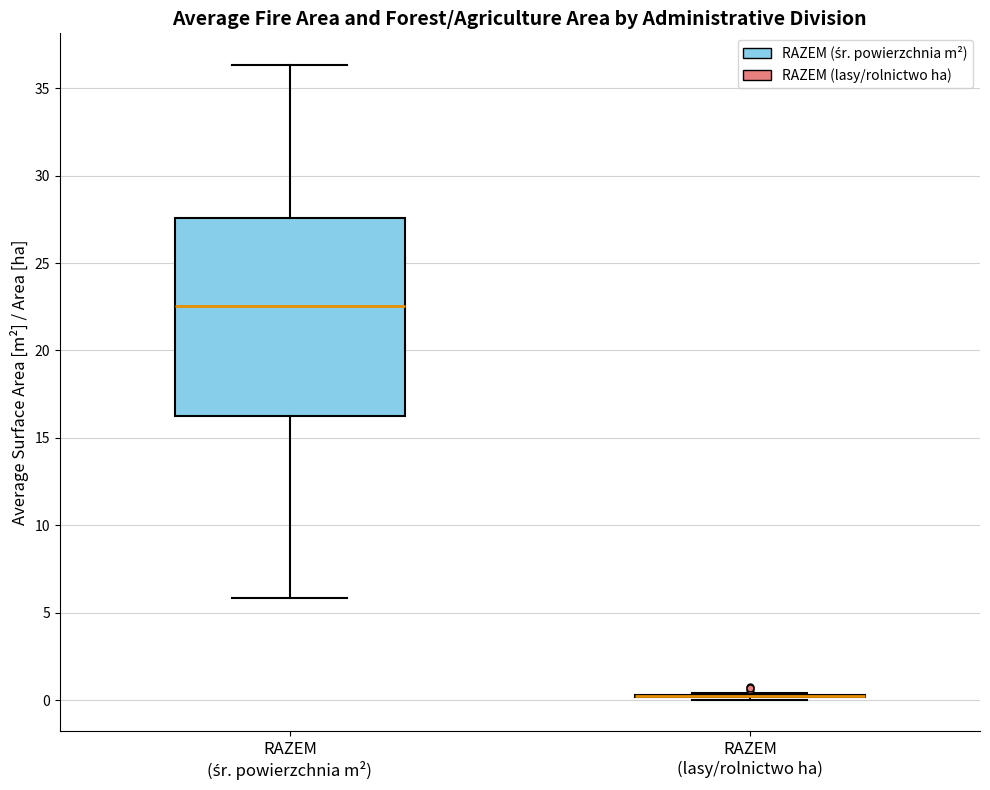

Reading left to right, transcribe this box plot: for each box, give where its median line is, the range the box spans, and where its two whiskers end, as read against the y-axis. The values are not printed on the chart, so give them approximately, as read against the axis.

RAZEM (śr. powierzchnia m²): median 22.5, box 16.5 to 27.5, whiskers 6.0 to 36.5
RAZEM (lasy/rolnictwo ha): box collapsed to a line at 0.5, whiskers 0.0 to 0.5